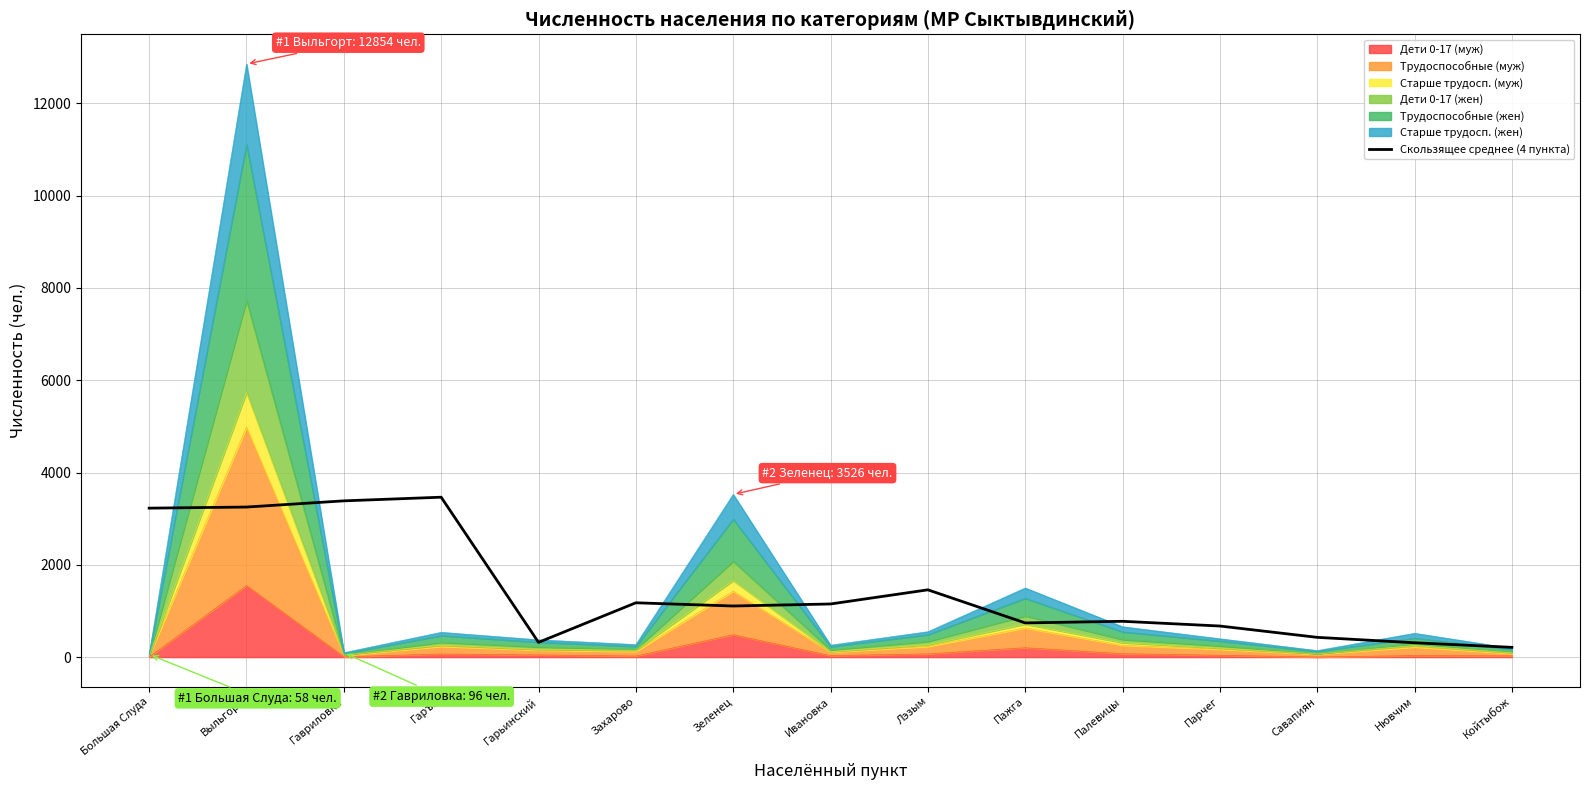

What is the smallest value displayed?

211.5